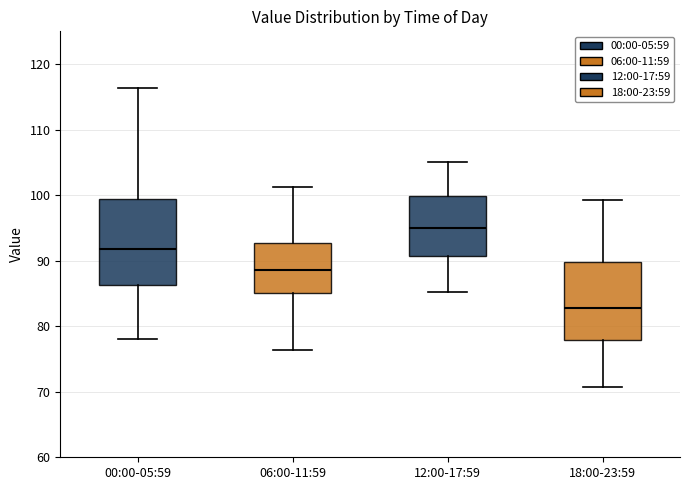

Where does the upper whisker of the box for 06:00-11:59 end on the y-axis? The values are not printed on the chart, so give them approximately, as read against the axis.

101